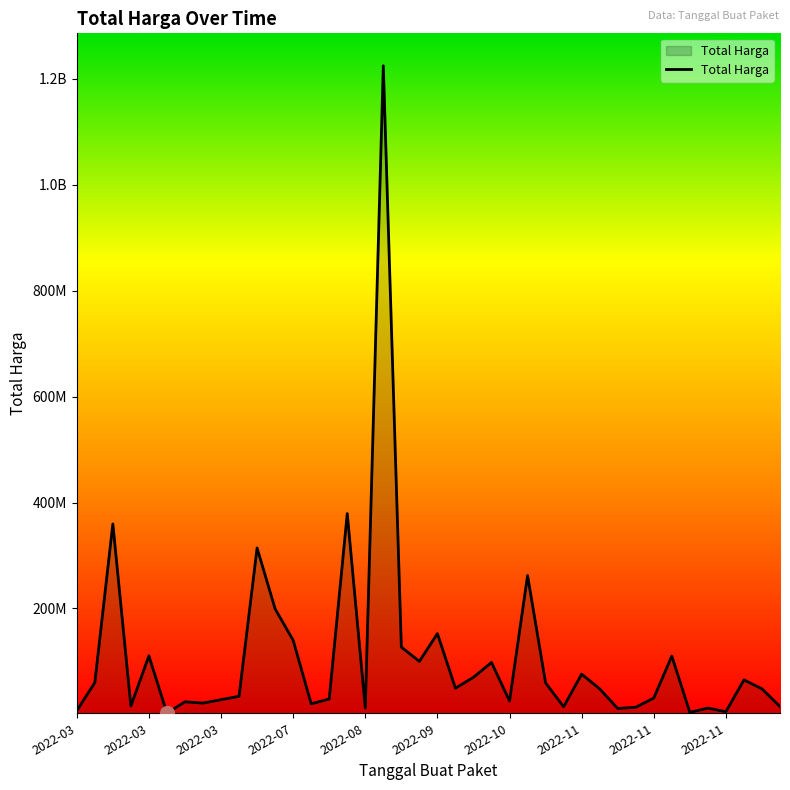

Reading left to right, what are all the values shown in this chart?

6936000	59935000	359500000	15787200	110389990	2395750	23680800	21231000	27720000	34132505	314121780	199200000	139800000	19950000	29000000	379075000	12000000	1224682000	127000000	100000000	152477000	49478000	70000000	98000000	25200000	262118150	59375000	14400000	75920000	48140000	11100000	13442000	30800000	110000000	3825000	11800000	5093000	65000000	48140000	14750000